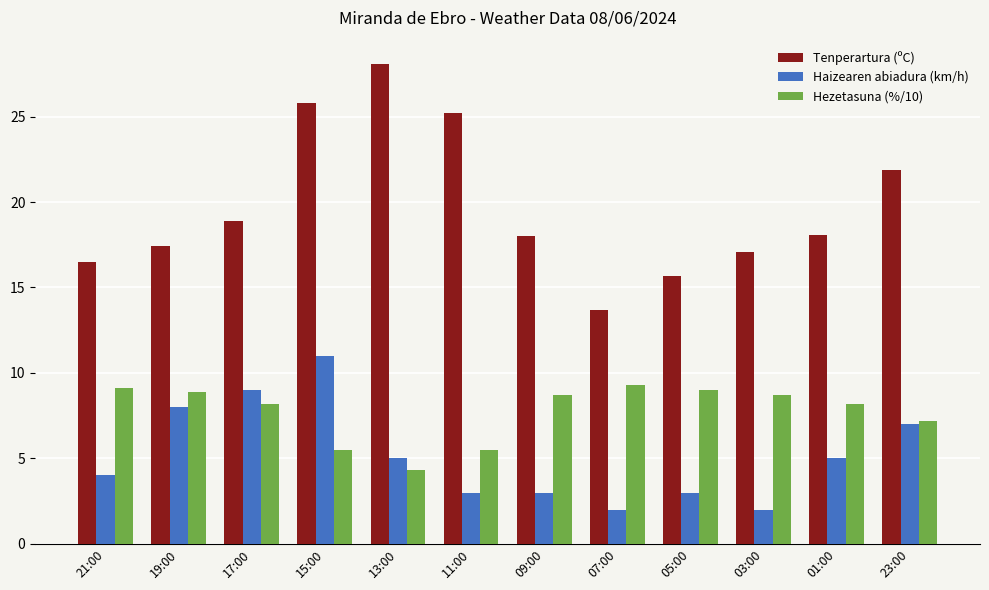

At how many categories does at least one series exceed 20?

4